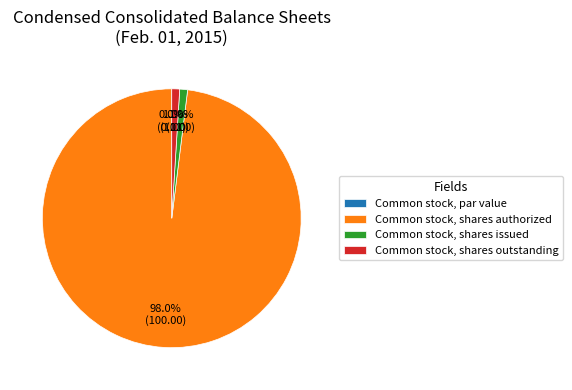

What percentage is NOT represented by Common stock, shares authorized?

2.0%